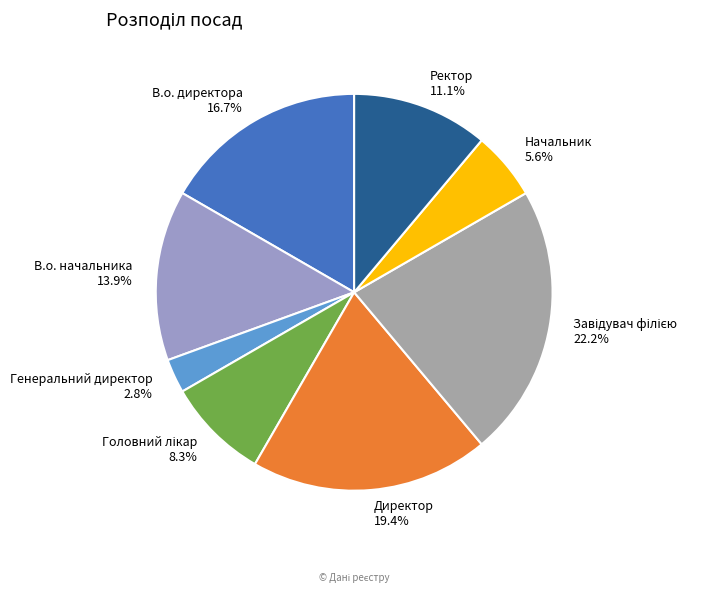

Combined, what portion of the pie is В.о. начальника and В.о. директора?

30.6%